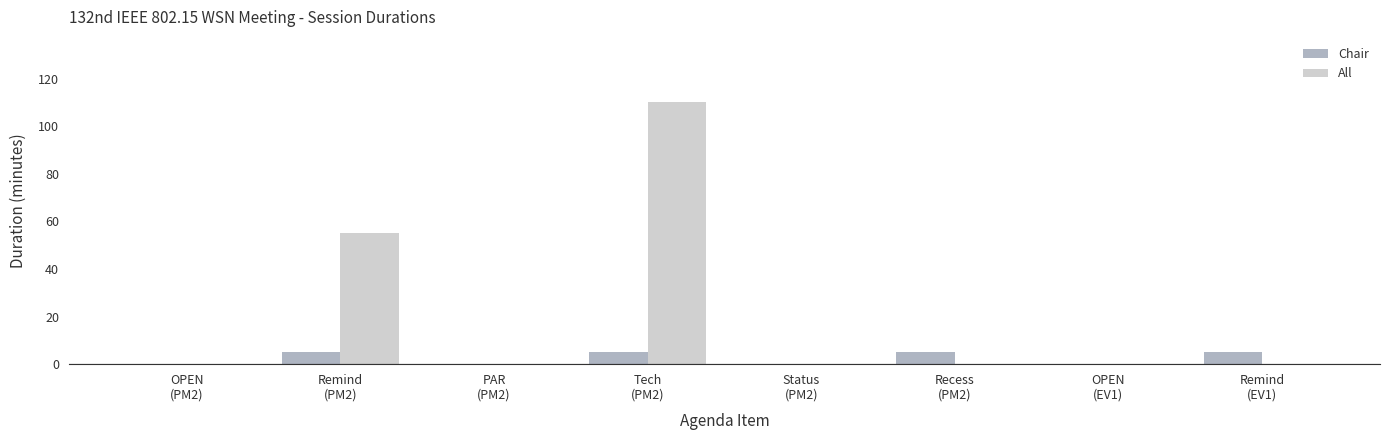

Count the number of data series in this chart.

2